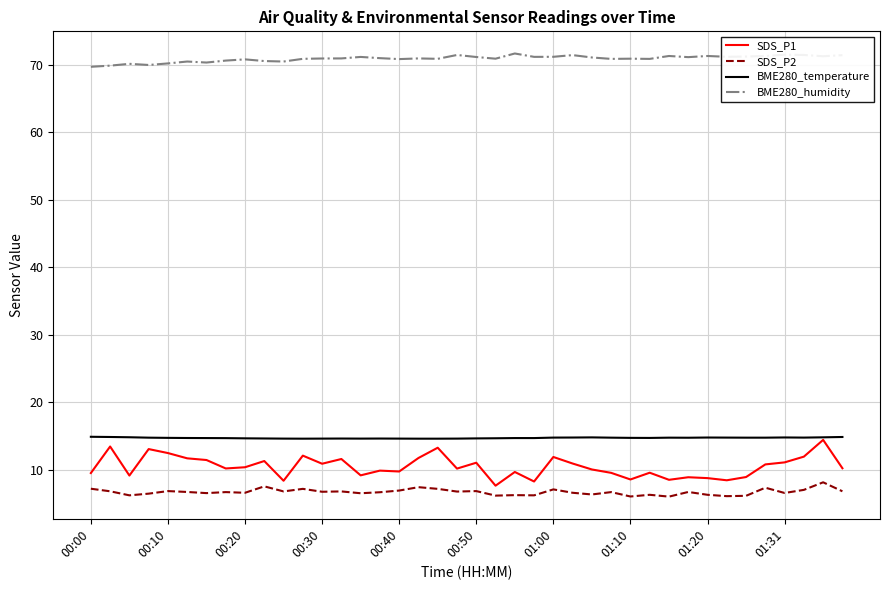

True or false: BME280_humidity and SDS_P1 intersect in this chart.

False